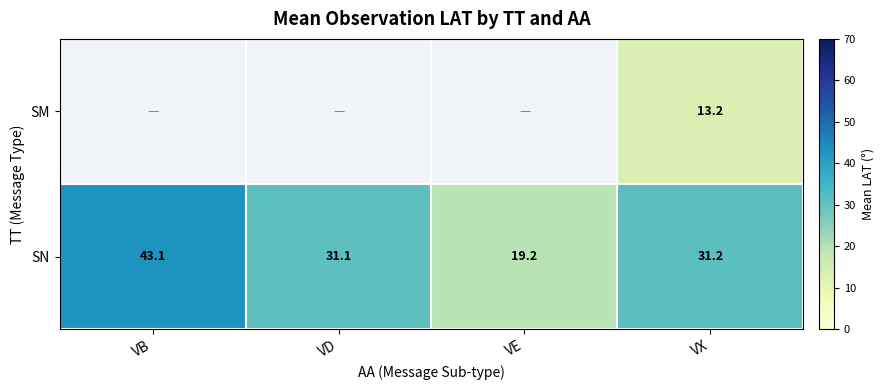

List the labels in order of SN value, largest first.

VB, VX, VD, VE